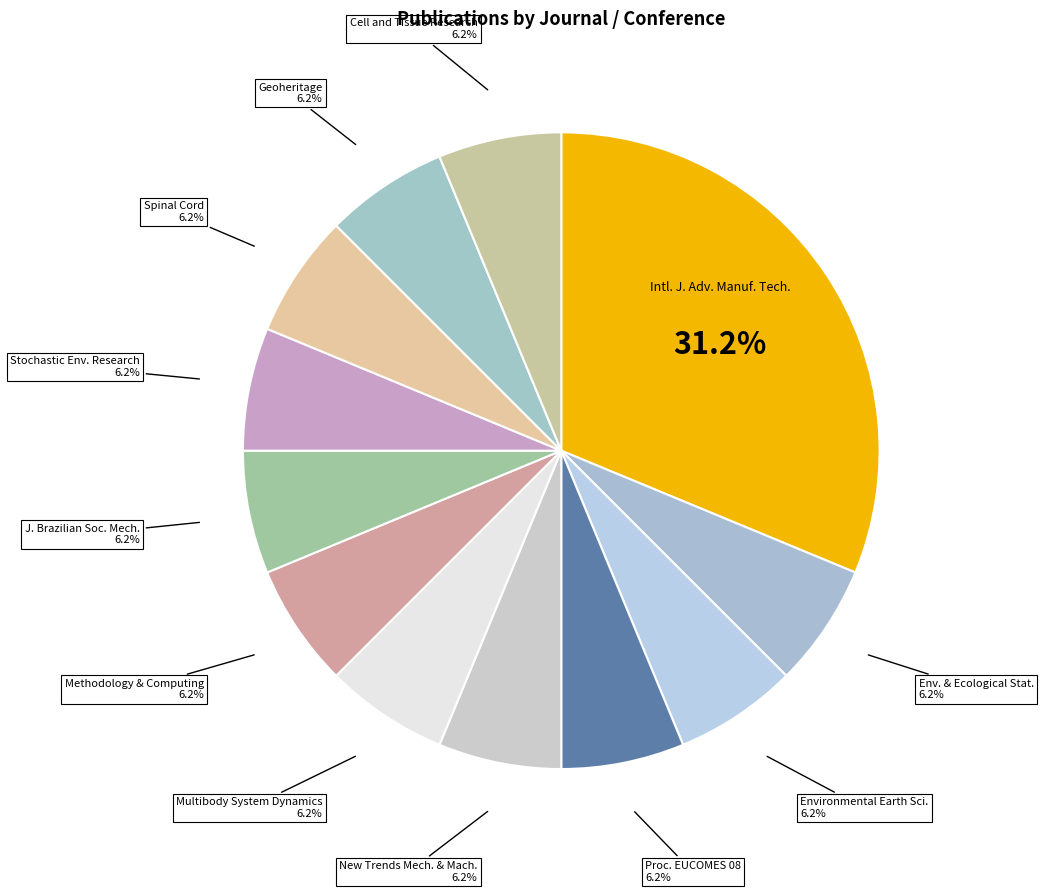

Does Intl. J. Adv. Manuf. Tech. account for over 50% of the chart?

No